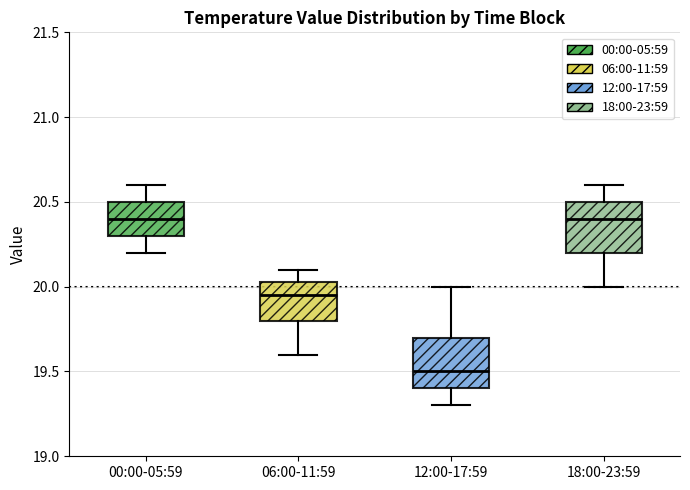

Reading left to right, read every box against the y-axis: the position of its median line, the range the box covers, and the ends of its whiskers. The values are not printed on the chart, so give them approximately, as read against the axis.

00:00-05:59: median 20.40, box 20.30 to 20.50, whiskers 20.20 to 20.60
06:00-11:59: median 19.95, box 19.80 to 20.05, whiskers 19.60 to 20.10
12:00-17:59: median 19.50, box 19.40 to 19.70, whiskers 19.30 to 20.00
18:00-23:59: median 20.40, box 20.20 to 20.50, whiskers 20.00 to 20.60